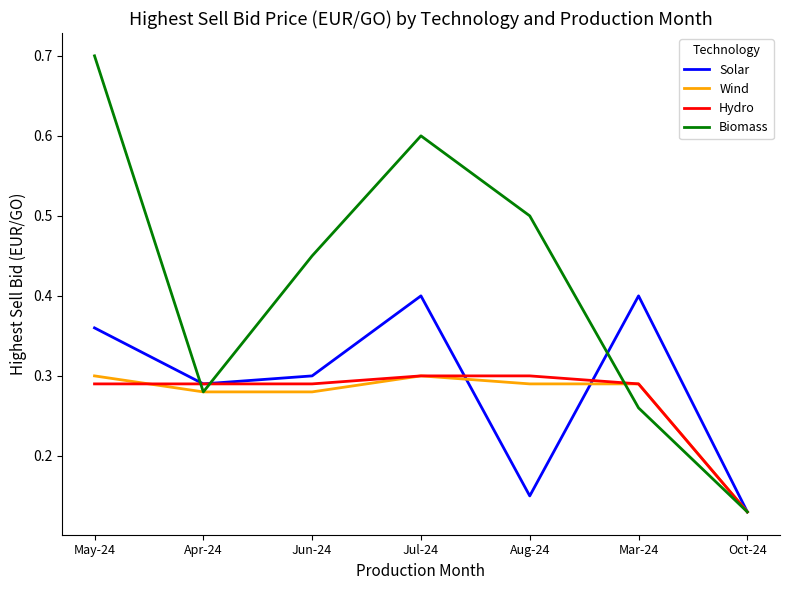

True or false: Solar has a value of 0.2 at Jul-24.

False